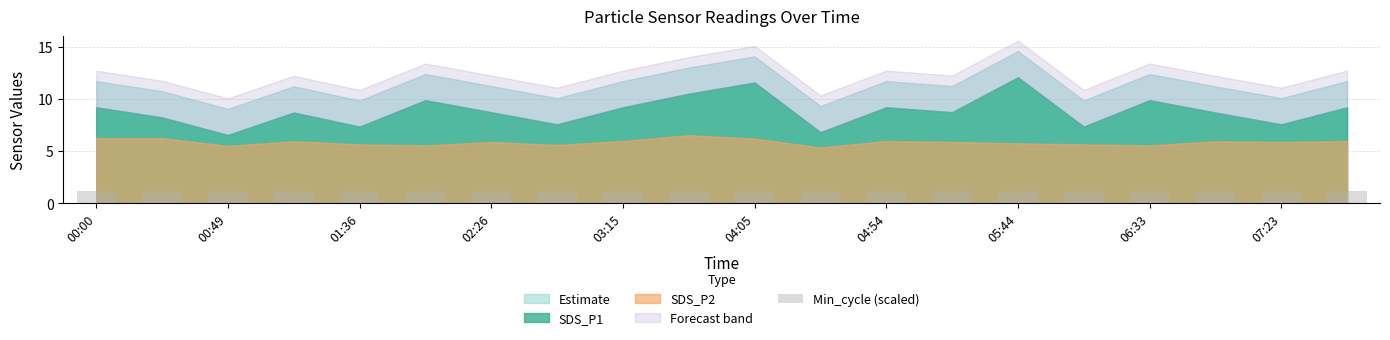

Which has a higher value, 03:40 or 07:23?

03:40